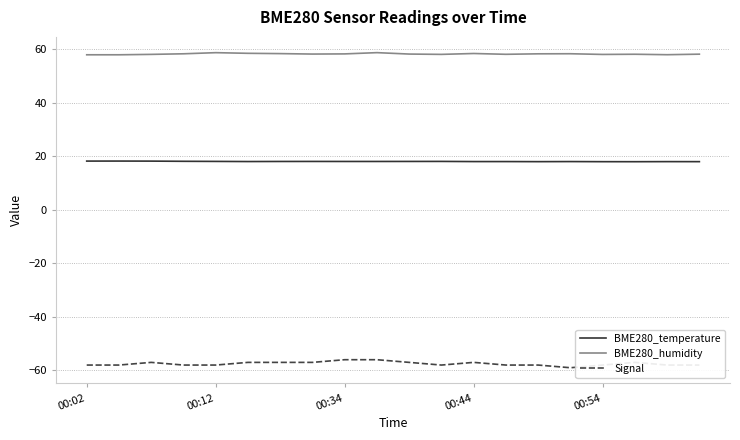

Which series has the largest range (max minus min)?

Signal